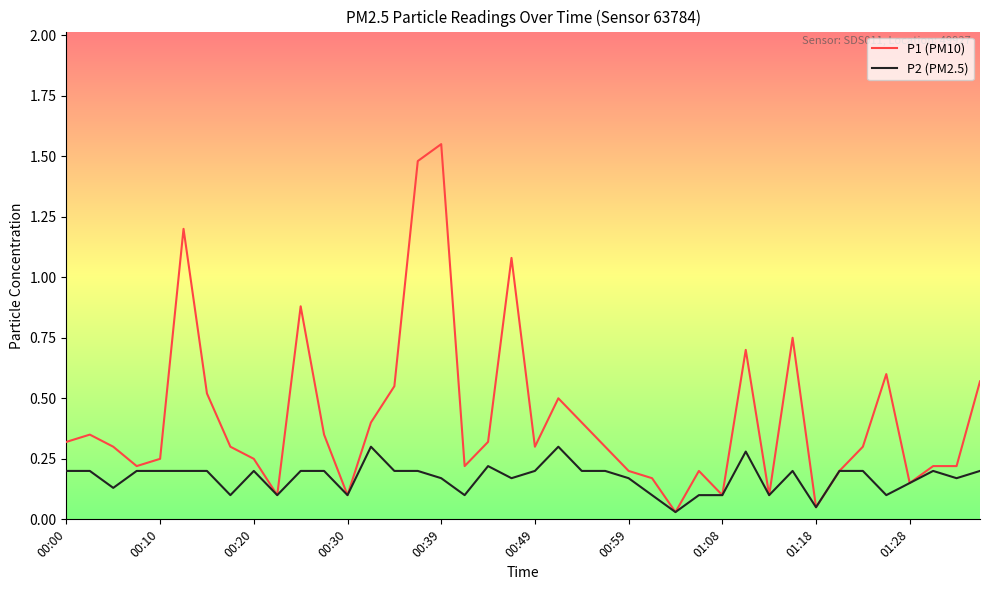

Which series has the largest range (max minus min)?

P1 (PM10)